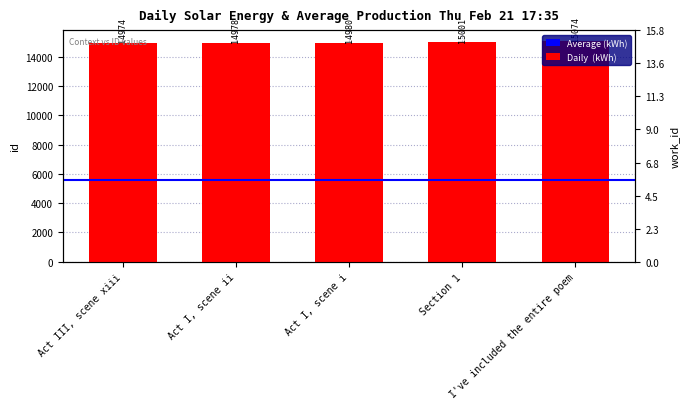

What position from the right is Act I, scene ii?

4